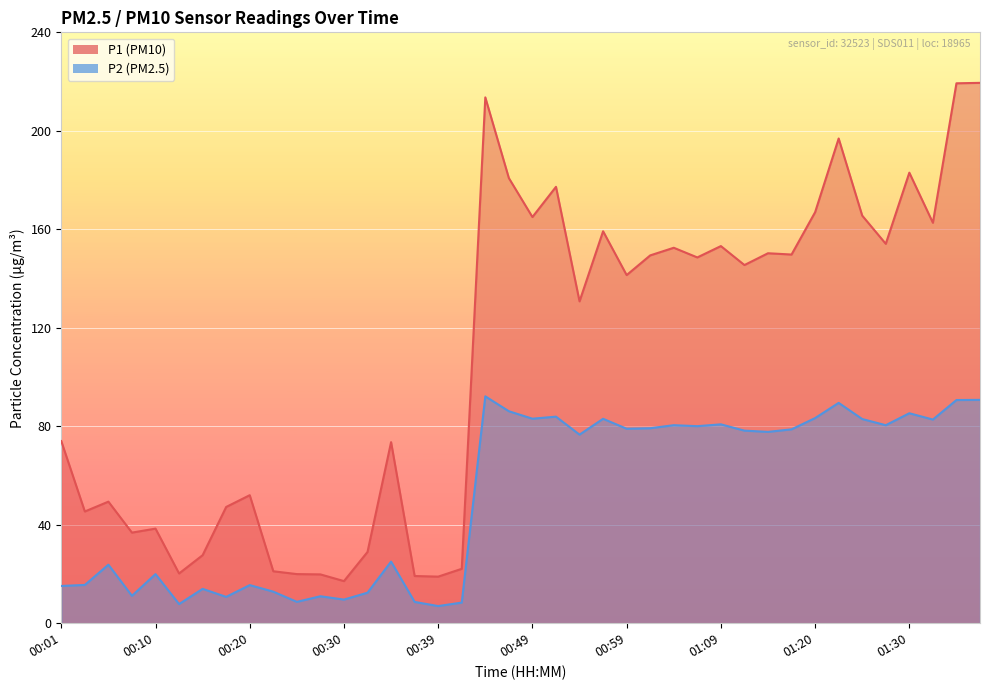

How many data points in P2 are above 78?

20